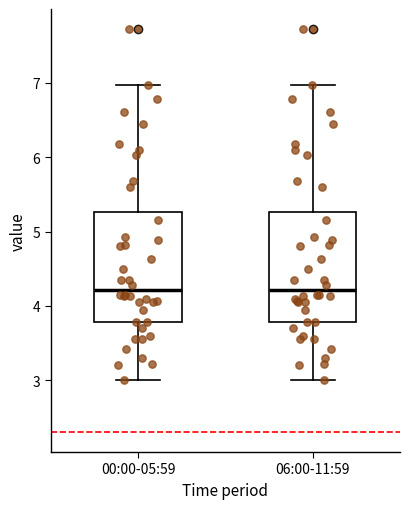

Where is the lower edge of the box for 06:00-11:59 on the y-axis? The values are not printed on the chart, so give them approximately, as read against the axis.

3.8